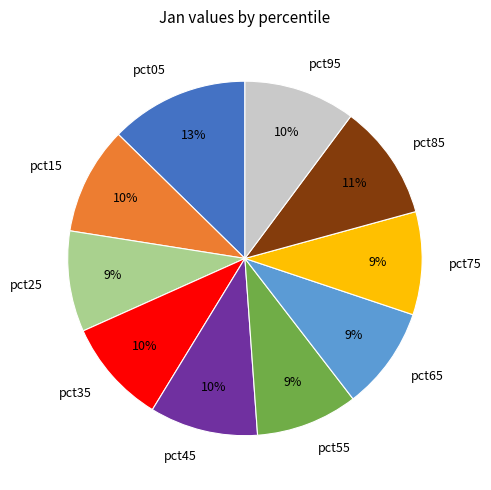

Which category has the biggest portion of the pie?

pct05